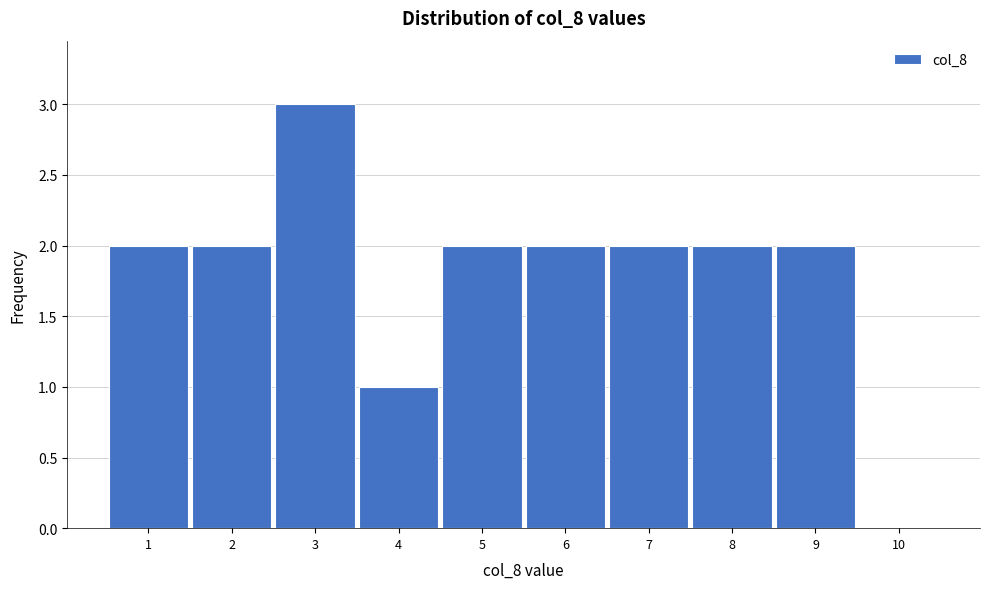

Reading right to left, list all the values displayed in this chart.

10=0	9=2	8=2	7=2	6=2	5=2	4=1	3=3	2=2	1=2